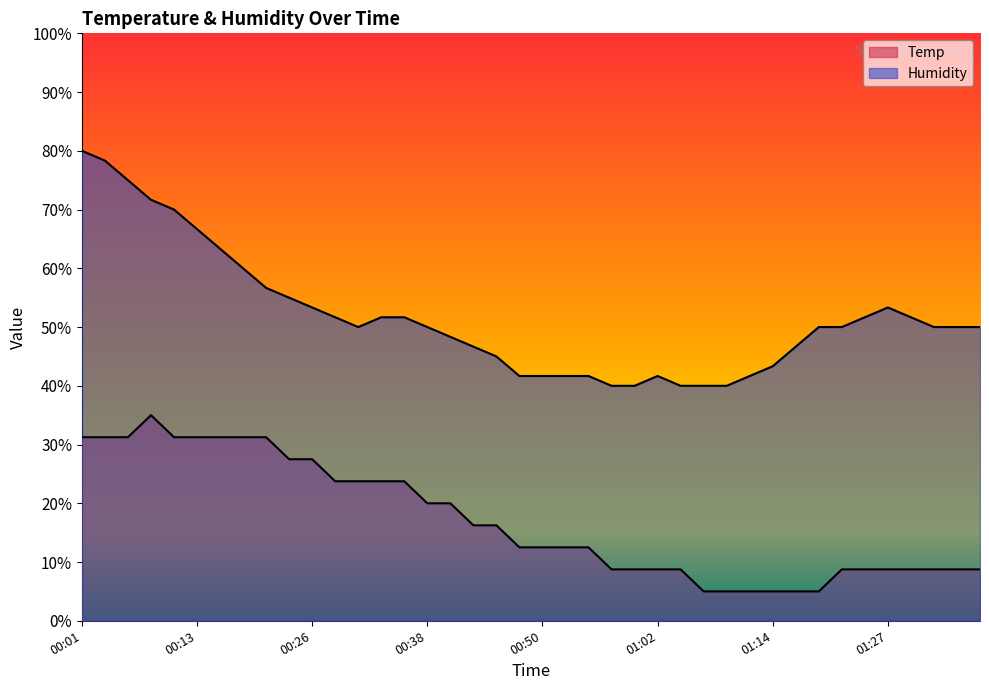

What is the label of the 21st point from the right?

00:48